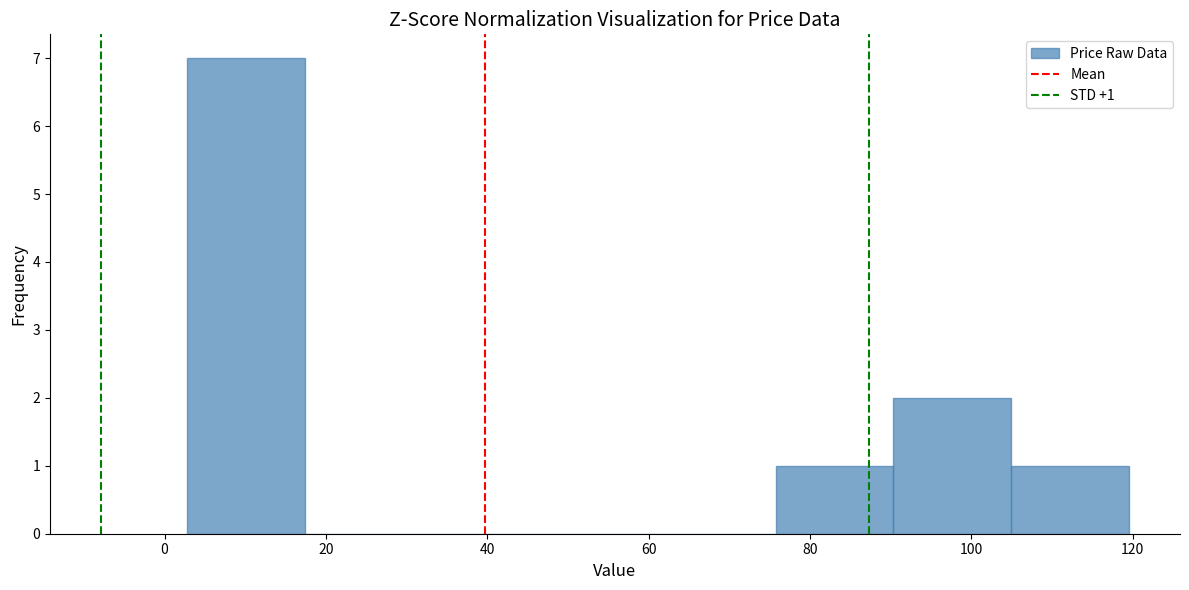

Which range on the x-axis has the tallest bar?

2 to 18